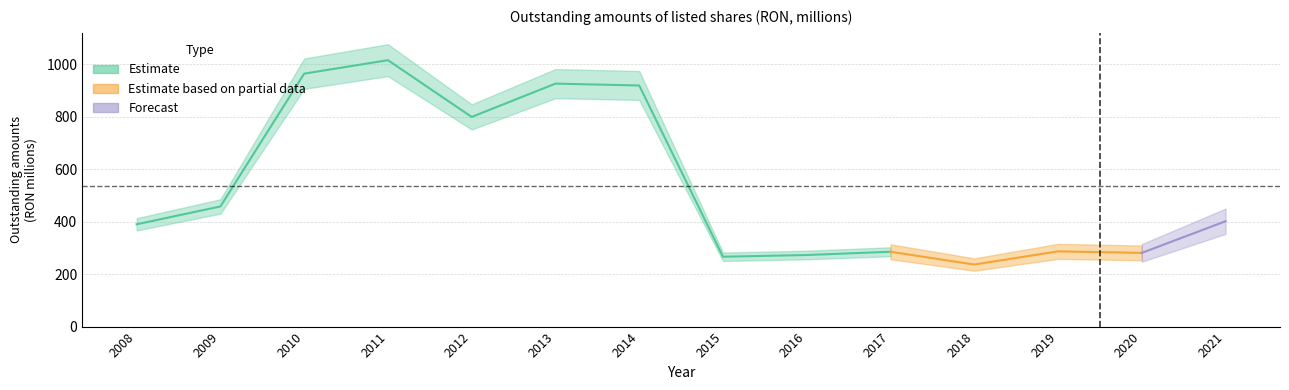

How many points are lower than both their immediate neighbors (excluding endpoints)?

4